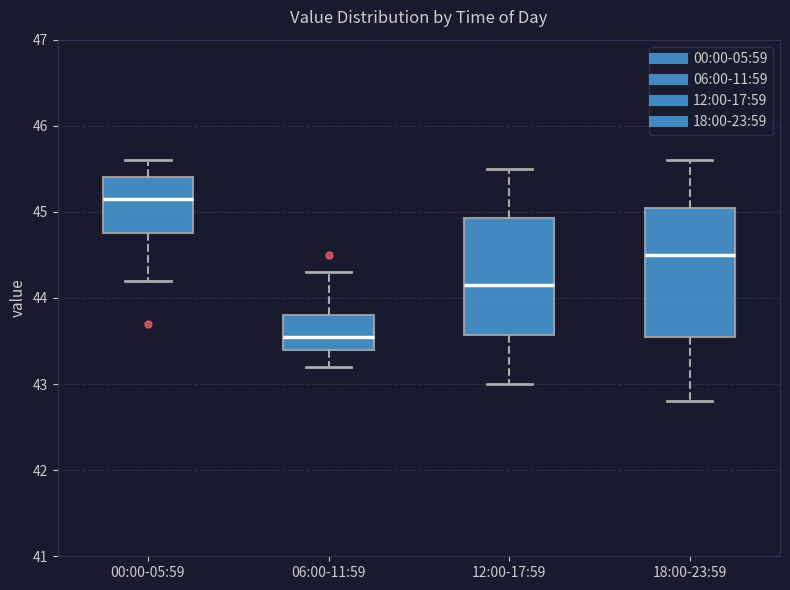

Which box has the lowest median line?

06:00-11:59